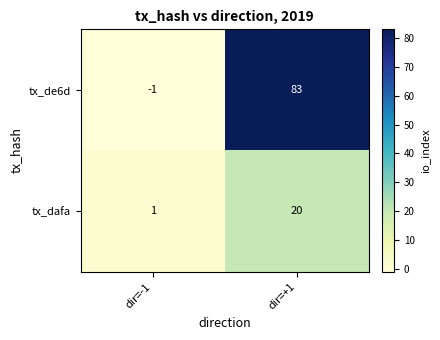

What is the maximum value shown in the chart?

83